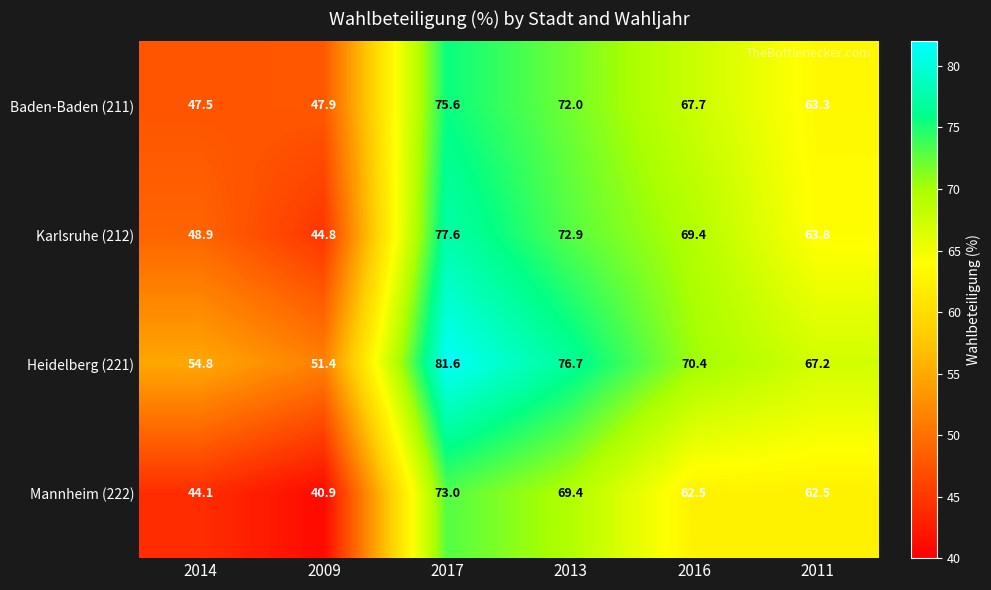

How many distinct data groups are displayed?

4